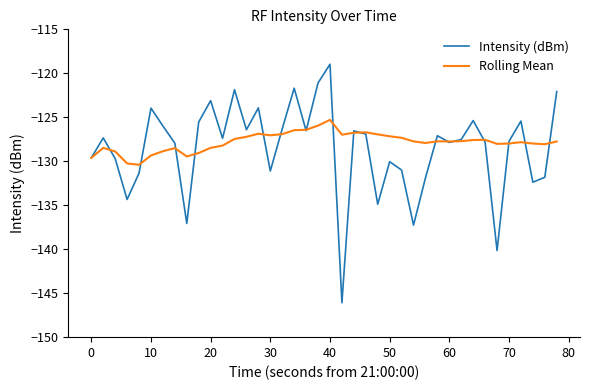

Which series has the widest spread of values?

Intensity (dBm)